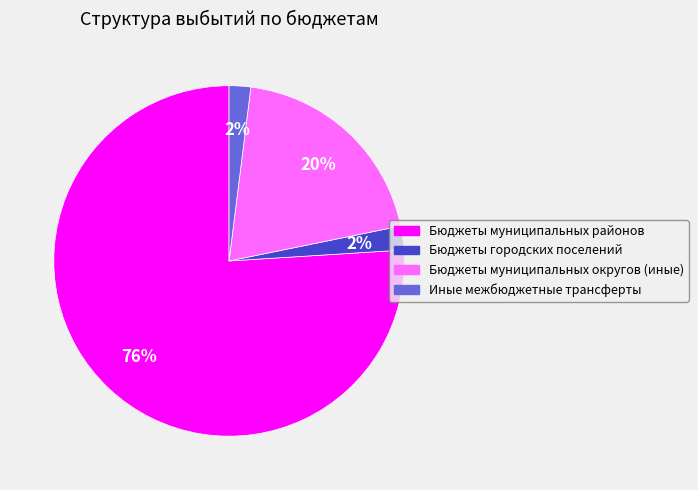

Which category has the biggest portion of the pie?

Бюджеты муниципальных районов